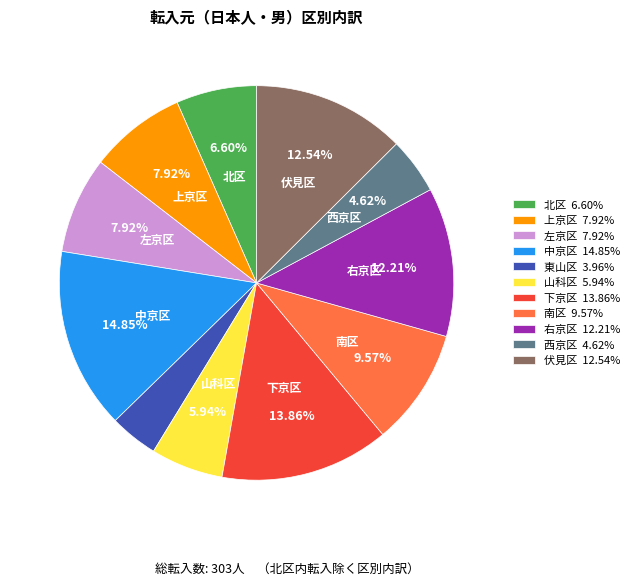

To the nearest percent, what is the difference between the largest and smallest slice percentages?

11%